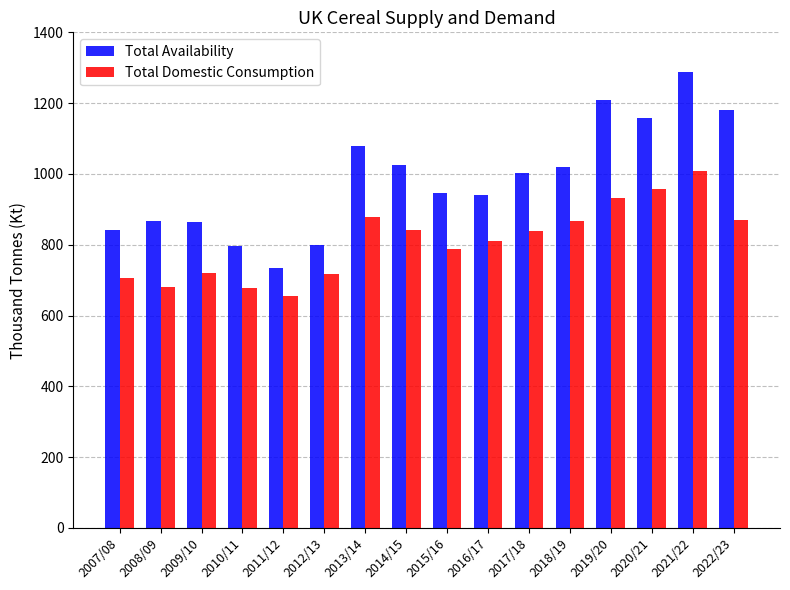

What is the difference between the maximum and second lowest values in the Total Availability series?

490.4